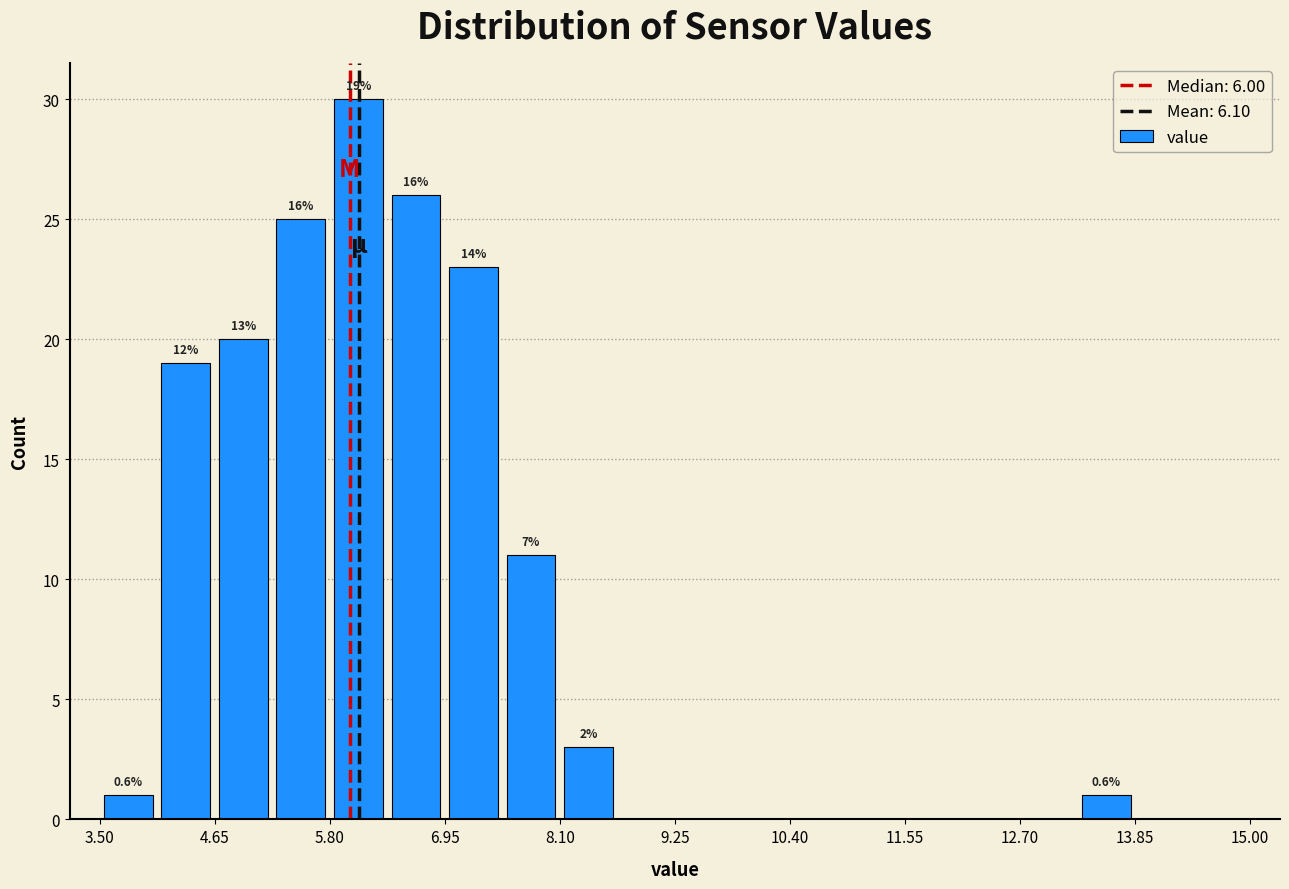

Around what value on the x-axis is the tallest bar? Give the approximate position of its centre, as read against the axis.

6.0